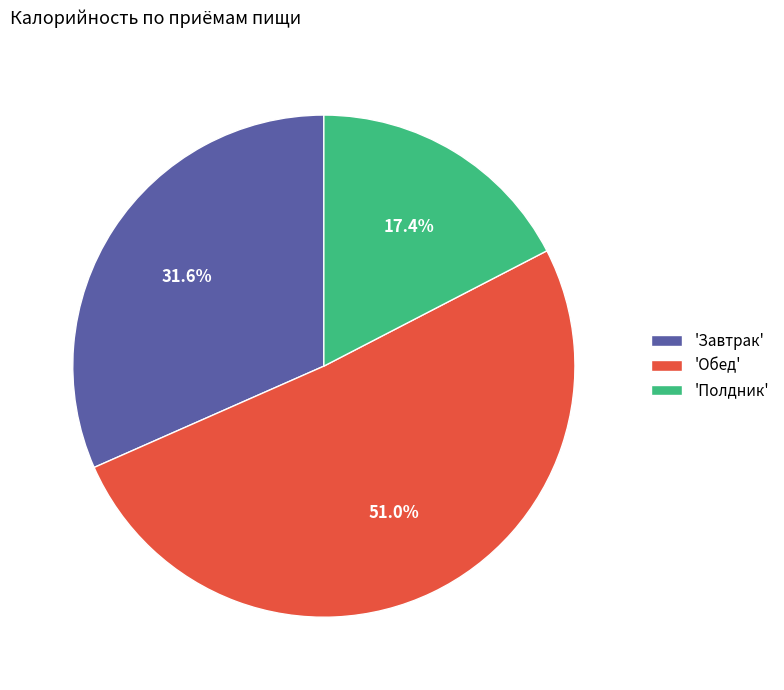

Between 'Завтрак' and 'Обед', which is larger?

'Обед'